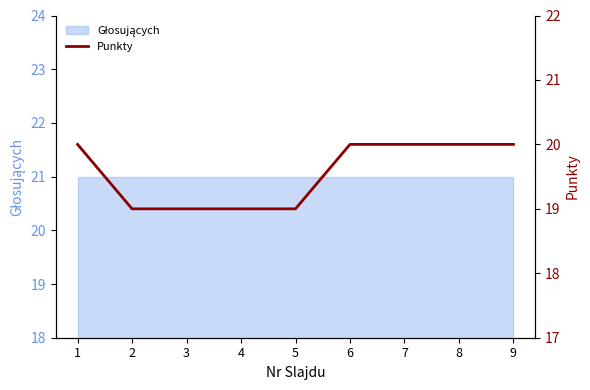

What is the greatest value displayed?

20